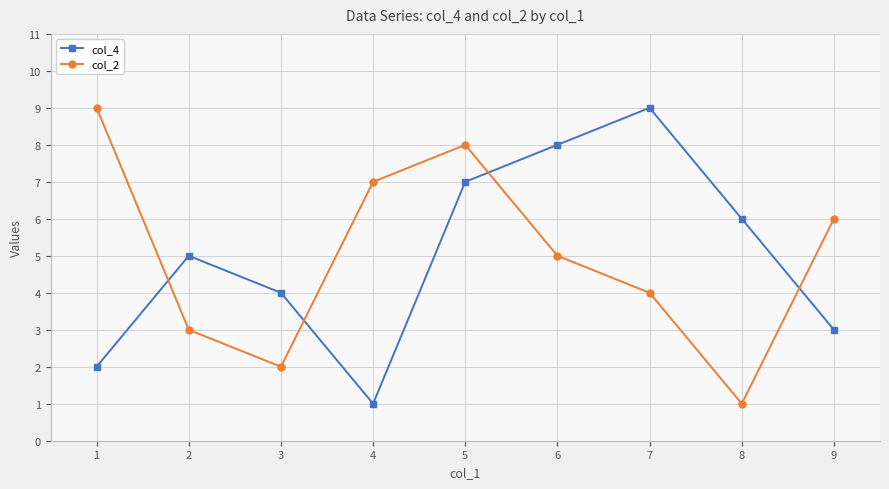

Which series ends up on top after the final intersection of col_4 and col_2?

col_2